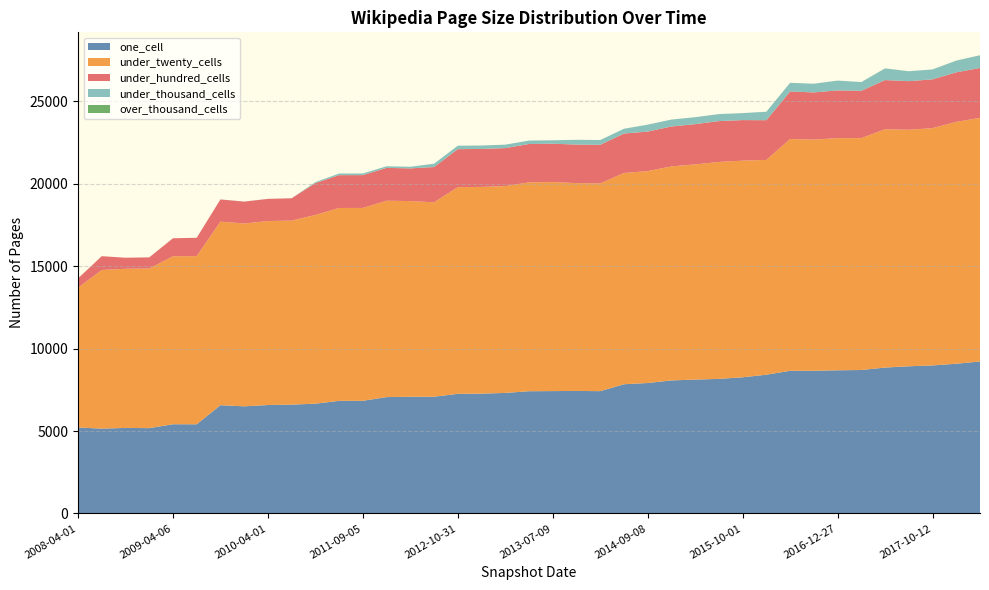

Reading right to left, list all the values displayed in this chart.

one_cell: 2018-07-11=9218	2018-04-09=9082	2017-10-12=8979	2017-07-24=8927	2017-12-22=8849	2016-07-04=8701	2016-12-27=8684	2016-04-05=8655	2016-10-07=8653	2016-01-04=8416	2015-10-01=8259	2015-07-03=8163	2015-04-09=8119	2015-01-19=8070	2014-09-08=7912	2014-03-28=7837	2013-12-20=7418	2013-09-10=7431	2013-07-09=7422	2013-05-21=7414	2013-02-20=7311	2012-12-11=7267	2012-10-31=7256	2012-07-13=7081	2012-03-26=7077	2012-01-18=7059	2011-09-05=6832	2011-06-10=6830	2011-02-21=6658	2010-07-26=6601	2010-04-01=6576	2009-09-25=6498	2009-12-16=6566	2009-06-17=5408	2009-04-06=5411	2008-10-10=5175	2008-06-27=5187	2008-12-17=5146	2008-04-01=5213
under_twenty_cells: 2018-07-11=14778	2018-04-09=14672	2017-10-12=14395	2017-07-24=14349	2017-12-22=14457	2016-07-04=14068	2016-12-27=14084	2016-04-05=14022	2016-10-07=14061	2016-01-04=13029	2015-10-01=13144	2015-07-03=13162	2015-04-09=13056	2015-01-19=12984	2014-09-08=12857	2014-03-28=12816	2013-12-20=12603	2013-09-10=12607	2013-07-09=12679	2013-05-21=12672	2013-02-20=12547	2012-12-11=12541	2012-10-31=12539	2012-07-13=11792	2012-03-26=11874	2012-01-18=11911	2011-09-05=11701	2011-06-10=11701	2011-02-21=11450	2010-07-26=11165	2010-04-01=11163	2009-09-25=11090	2009-12-16=11139	2009-06-17=10202	2009-04-06=10188	2008-10-10=9681	2008-06-27=9657	2008-12-17=9623	2008-04-01=8479
under_hundred_cells: 2018-07-11=3029	2018-04-09=3005	2017-10-12=2959	2017-07-24=2947	2017-12-22=2984	2016-07-04=2870	2016-12-27=2894	2016-04-05=2864	2016-10-07=2881	2016-01-04=2410	2015-10-01=2459	2015-07-03=2476	2015-04-09=2442	2015-01-19=2420	2014-09-08=2397	2014-03-28=2393	2013-12-20=2341	2013-09-10=2339	2013-07-09=2327	2013-05-21=2325	2013-02-20=2305	2012-12-11=2304	2012-10-31=2304	2012-07-13=2142	2012-03-26=1981	2012-01-18=1993	2011-09-05=1991	2011-06-10=1991	2011-02-21=1932	2010-07-26=1353	2010-04-01=1343	2009-09-25=1329	2009-12-16=1343	2009-06-17=1112	2009-04-06=1094	2008-10-10=678	2008-06-27=668	2008-12-17=837	2008-04-01=565
under_thousand_cells: 2018-07-11=768	2018-04-09=710	2017-10-12=603	2017-07-24=600	2017-12-22=707	2016-07-04=530	2016-12-27=596	2016-04-05=529	2016-10-07=529	2016-01-04=515	2015-10-01=425	2015-07-03=425	2015-04-09=422	2015-01-19=421	2014-09-08=420	2014-03-28=290	2013-12-20=290	2013-09-10=290	2013-07-09=209	2013-05-21=209	2013-02-20=209	2012-12-11=209	2012-10-31=209	2012-07-13=202	2012-03-26=98	2012-01-18=99	2011-09-05=99	2011-06-10=99	2011-02-21=59	2010-07-26=4	2010-04-01=4	2009-09-25=4	2009-12-16=4	2009-06-17=2	2009-04-06=2	2008-10-10=1	2008-06-27=1	2008-12-17=2	2008-04-01=2
over_thousand_cells: 2018-07-11=3	2018-04-09=3	2017-10-12=0	2017-07-24=3	2017-12-22=3	2016-07-04=0	2016-12-27=0	2016-04-05=0	2016-10-07=0	2016-01-04=0	2015-10-01=0	2015-07-03=0	2015-04-09=0	2015-01-19=0	2014-09-08=0	2014-03-28=0	2013-12-20=0	2013-09-10=0	2013-07-09=0	2013-05-21=0	2013-02-20=0	2012-12-11=0	2012-10-31=0	2012-07-13=0	2012-03-26=0	2012-01-18=0	2011-09-05=0	2011-06-10=0	2011-02-21=0	2010-07-26=0	2010-04-01=0	2009-09-25=0	2009-12-16=0	2009-06-17=0	2009-04-06=0	2008-10-10=0	2008-06-27=0	2008-12-17=0	2008-04-01=0